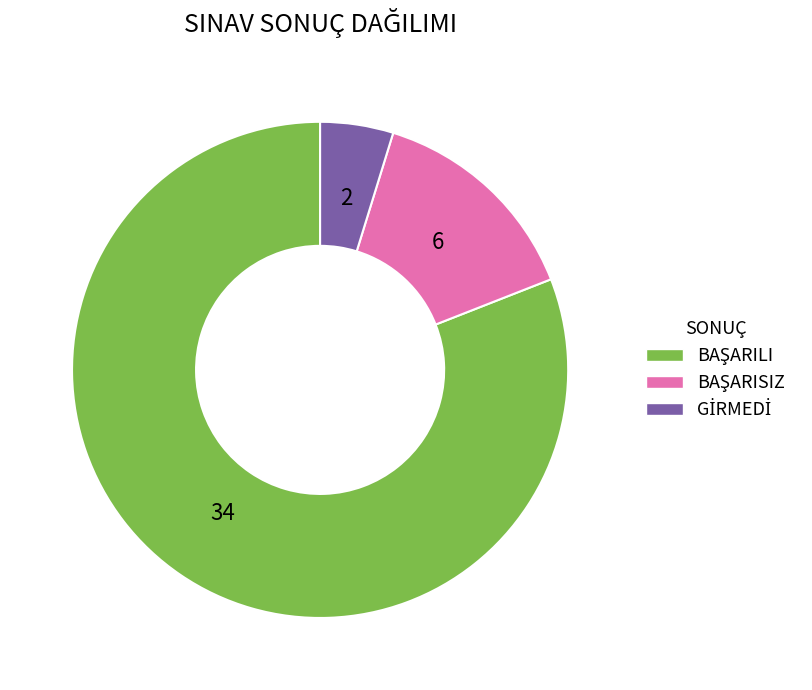

Which has a higher value, GİRMEDİ or BAŞARILI?

BAŞARILI